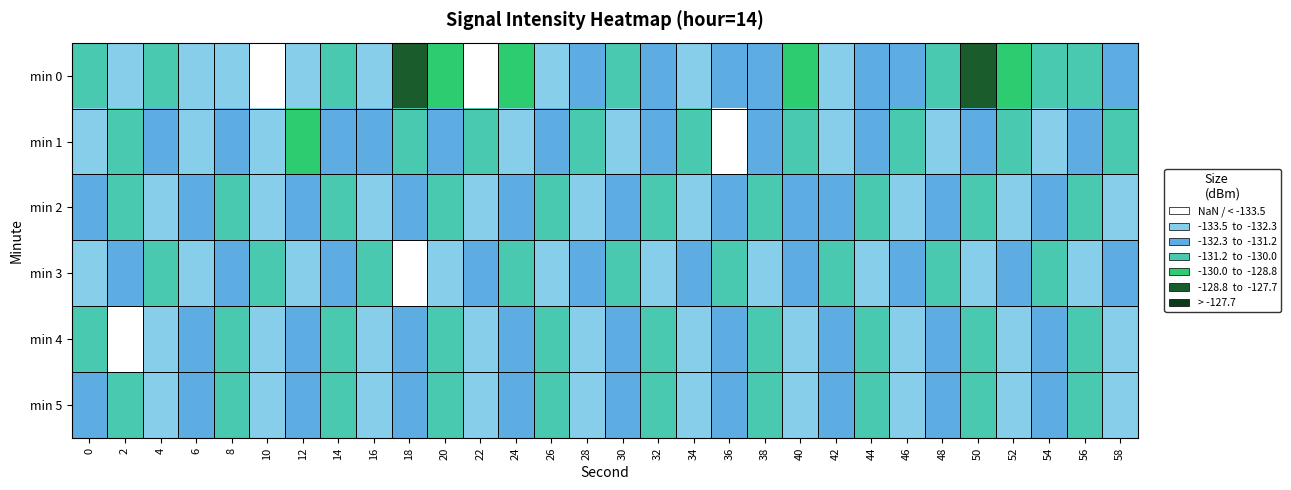

Which series has the widest spread of values?

min 0